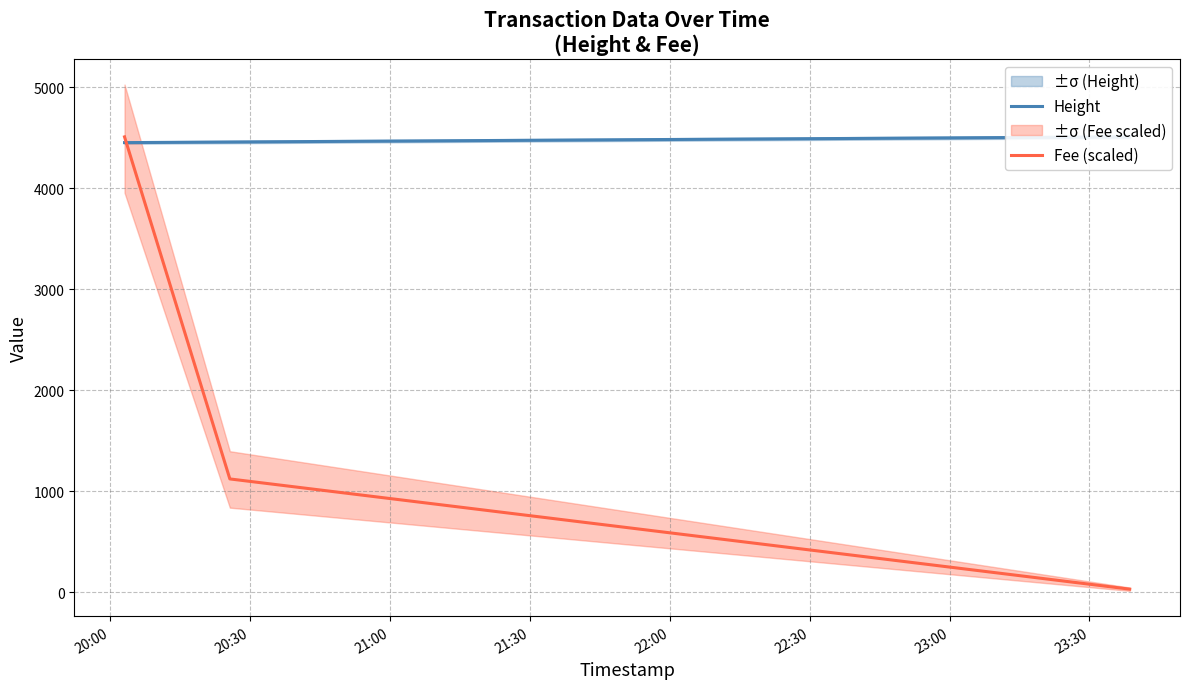

Reading right to left, what are all the values shown in this chart?

Height: 4508.0	4457.0	4451.0
Fee (scaled): 30.8	1121.9	4508.0